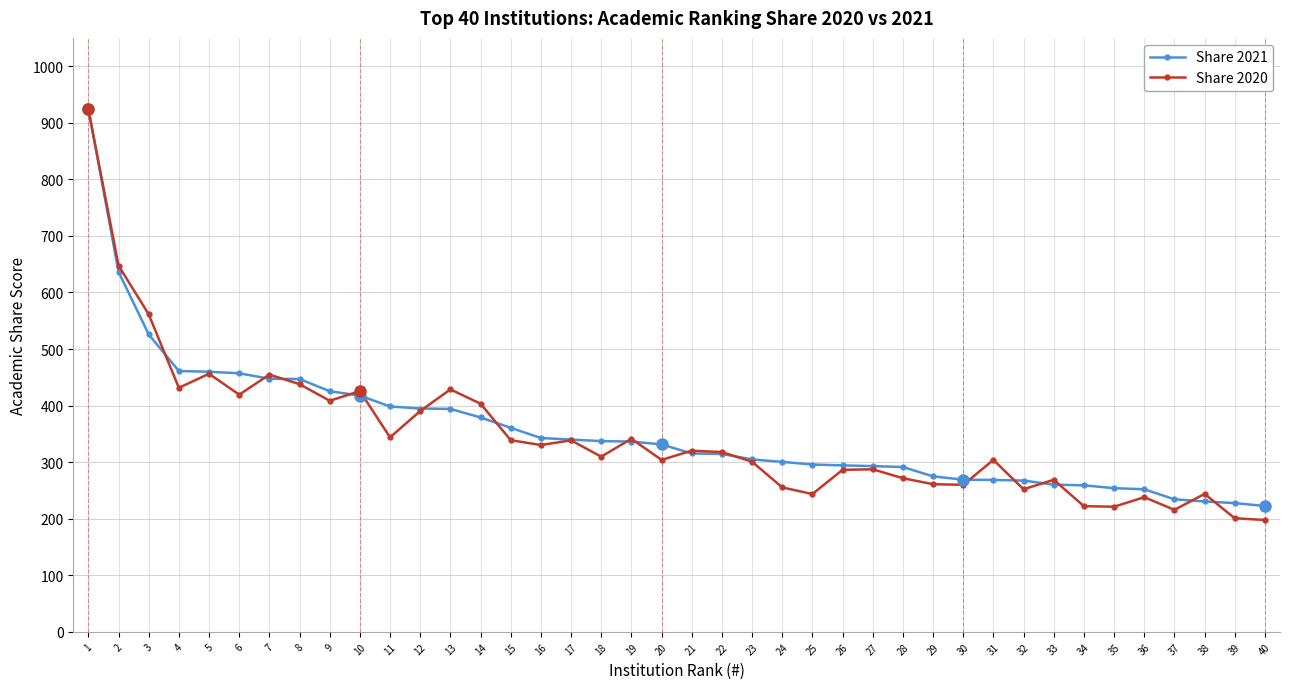

Is this an area chart (filled region under the line)?

No